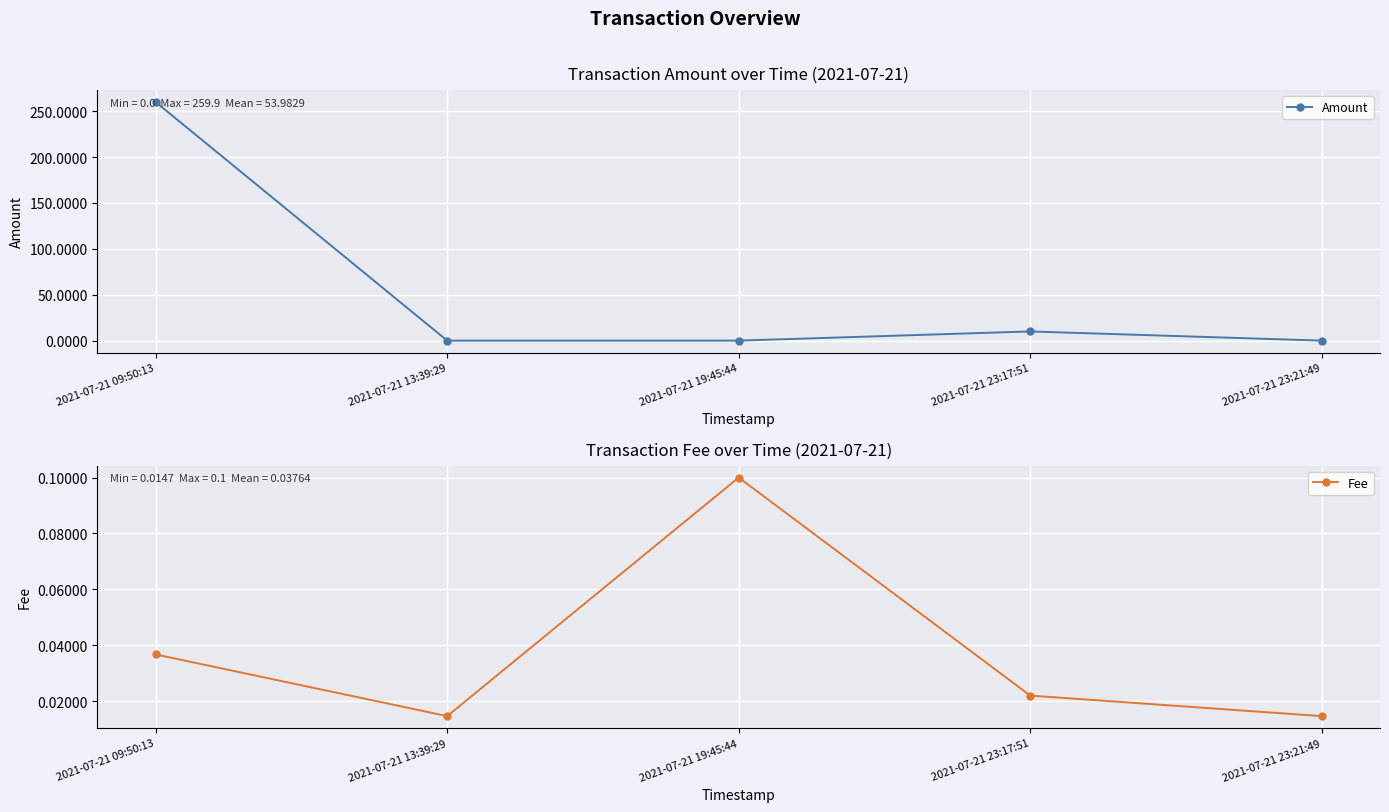

What is the label of the 1st point from the right?

2021-07-21 23:21:49